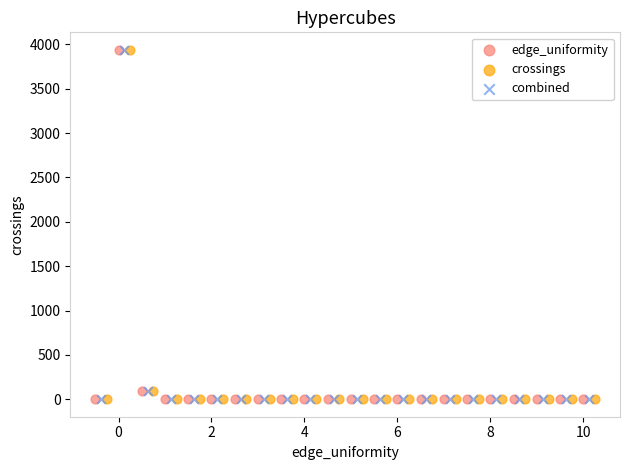

What are all the series names shown in the legend?

edge_uniformity, crossings, combined